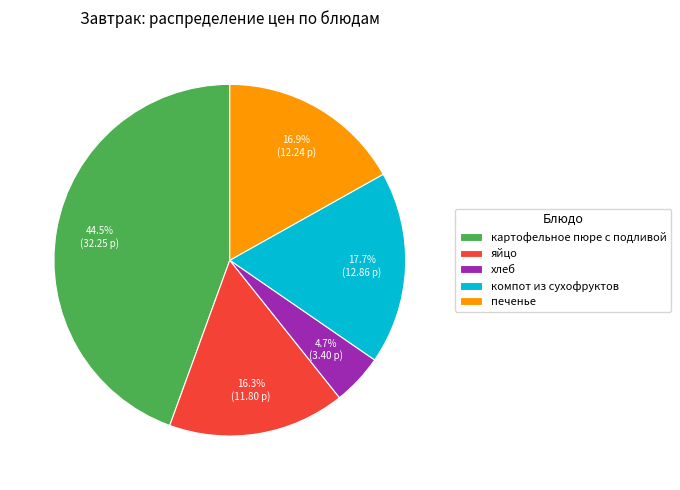

To the nearest percent, what is the combined percentage of печенье and хлеб?

22%